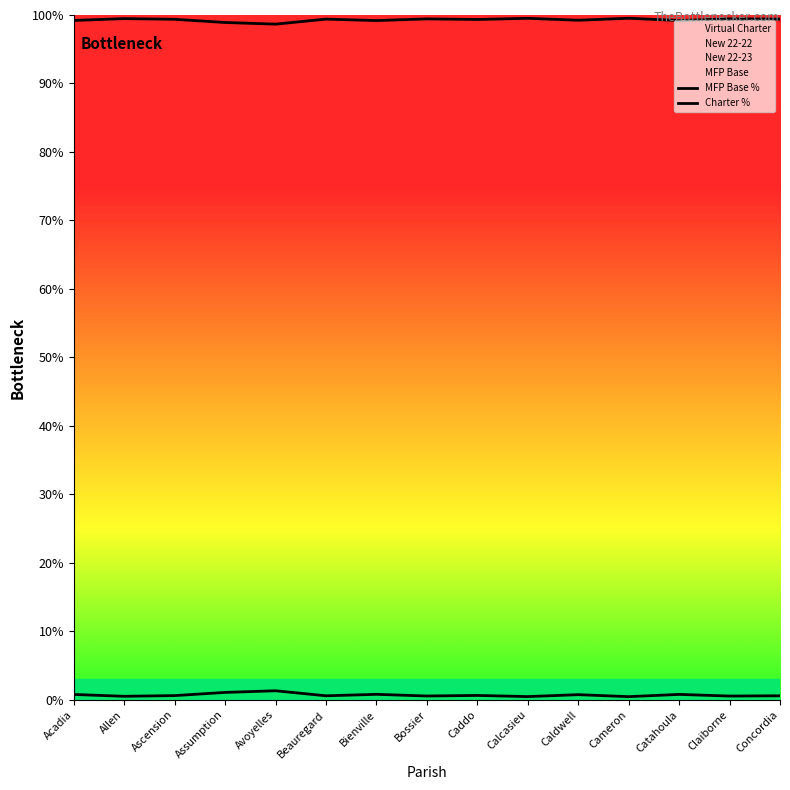

The value of MFP Base % at Concordia is 99.4. True or false?

True